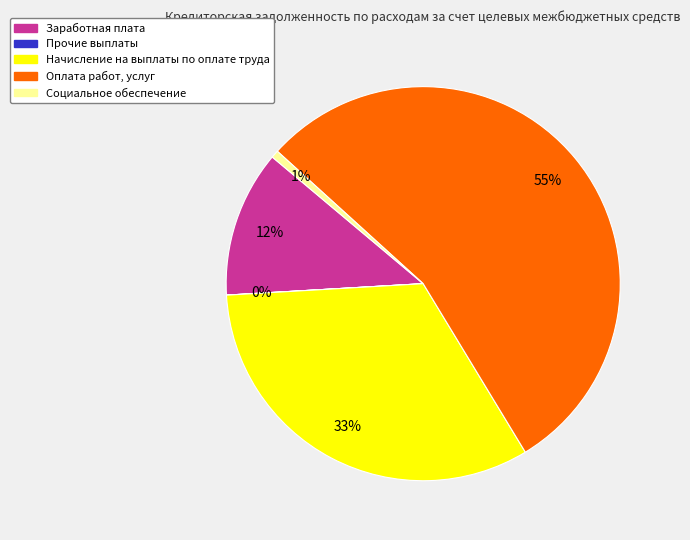

True or false: Заработная плата accounts for 23% of the total.

False